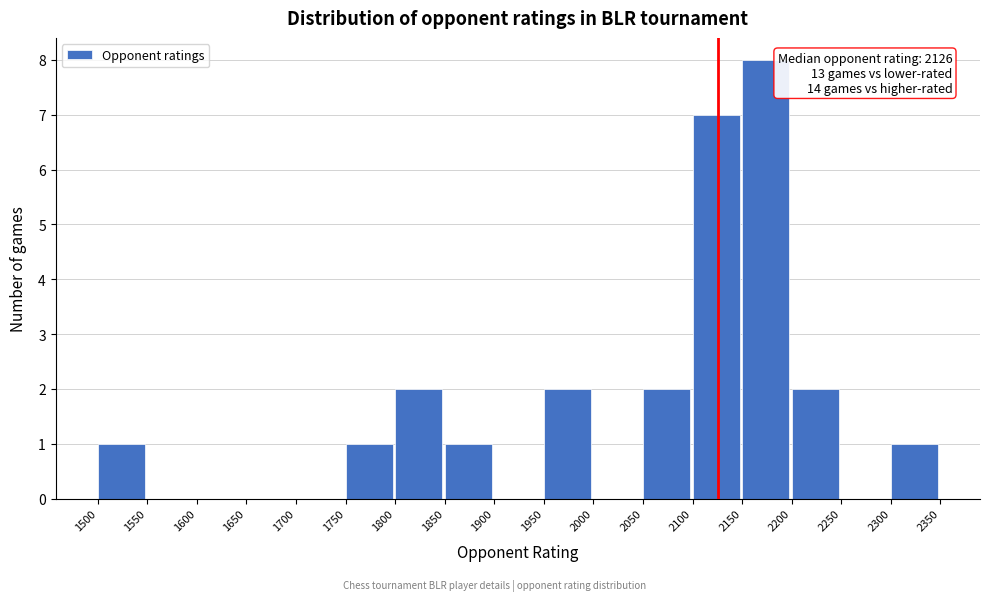

Over which range of the x-axis is the bar tallest?

2150 to 2200